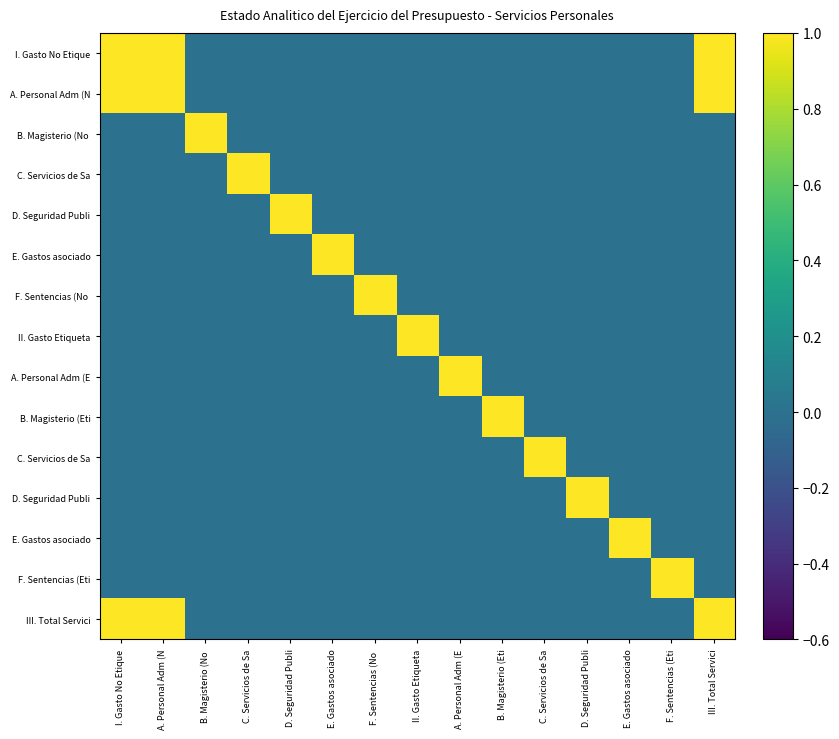

Which category has the lowest value across all series?

B. Magisterio (No 